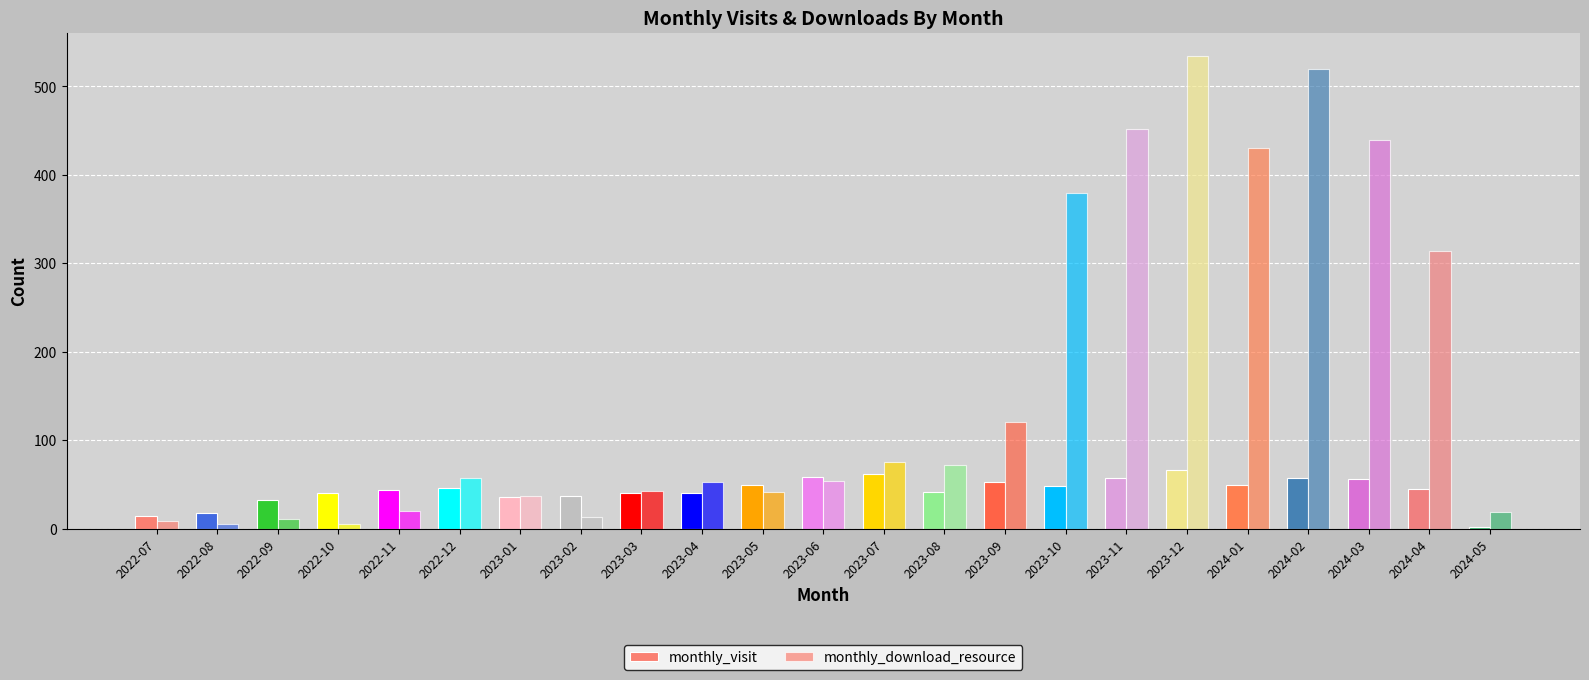

Which series has the largest range (max minus min)?

monthly_download_resource